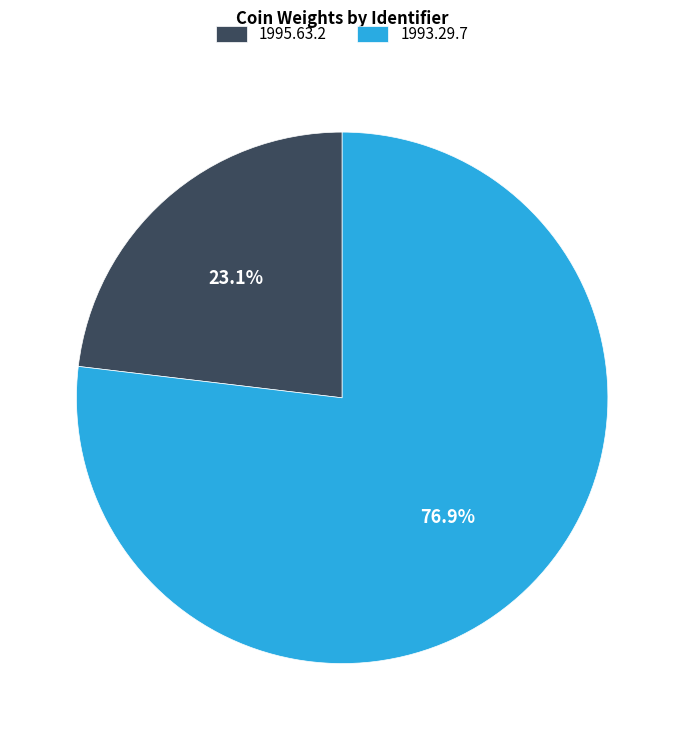

Which category has the biggest portion of the pie?

1993.29.7